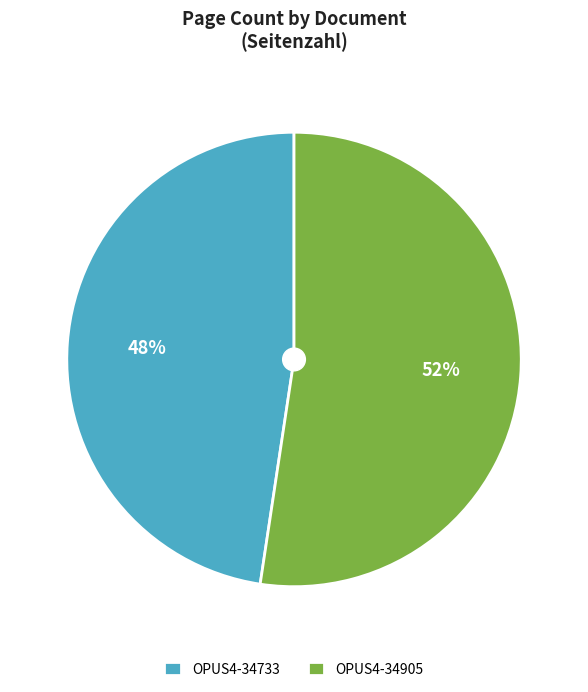

What is the ratio of the value at OPUS4-34733 to the value at OPUS4-34905?

0.9